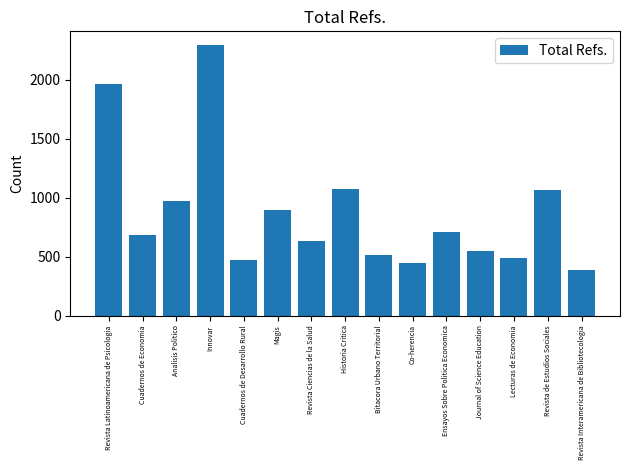

Which category has the highest value across all series?

Innovar